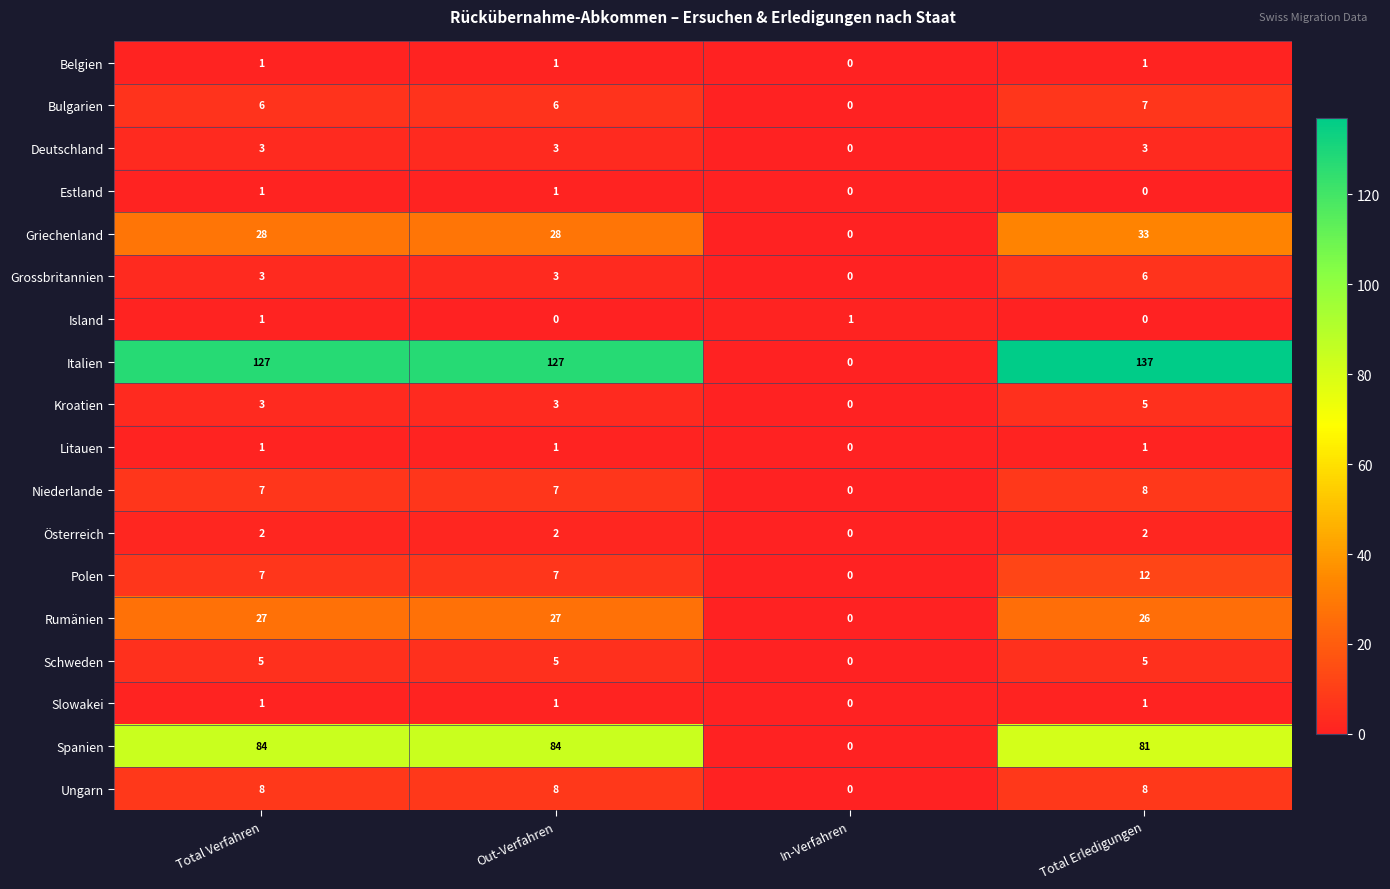

Which series has the widest spread of values?

Italien